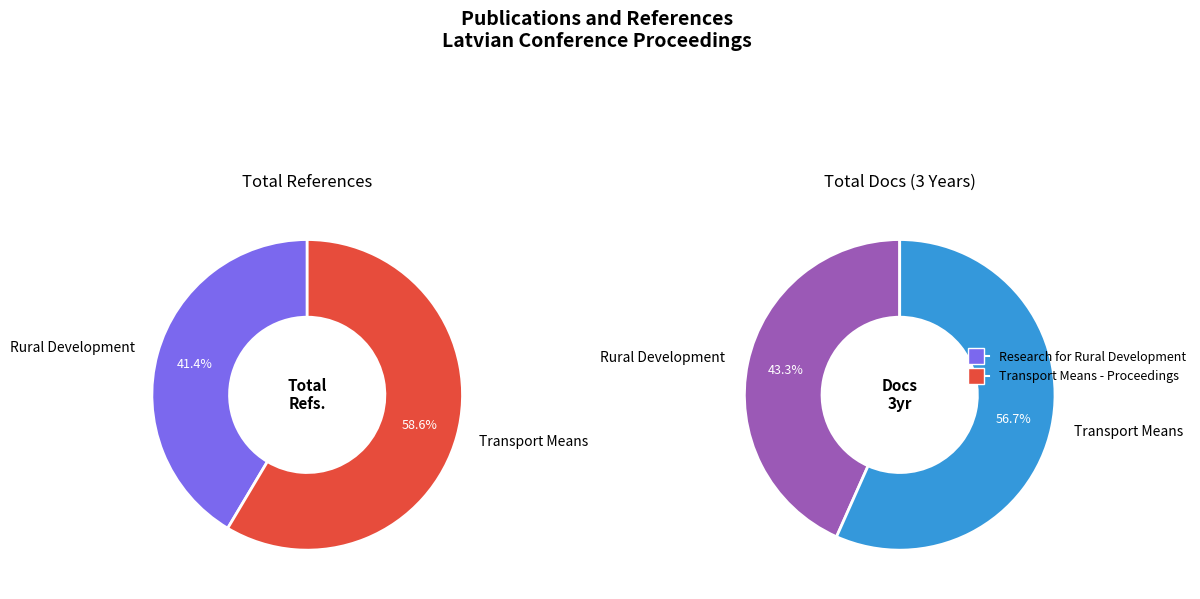

Which has a higher value, Transport Means - Proceedings or Research for Rural Development?

Transport Means - Proceedings